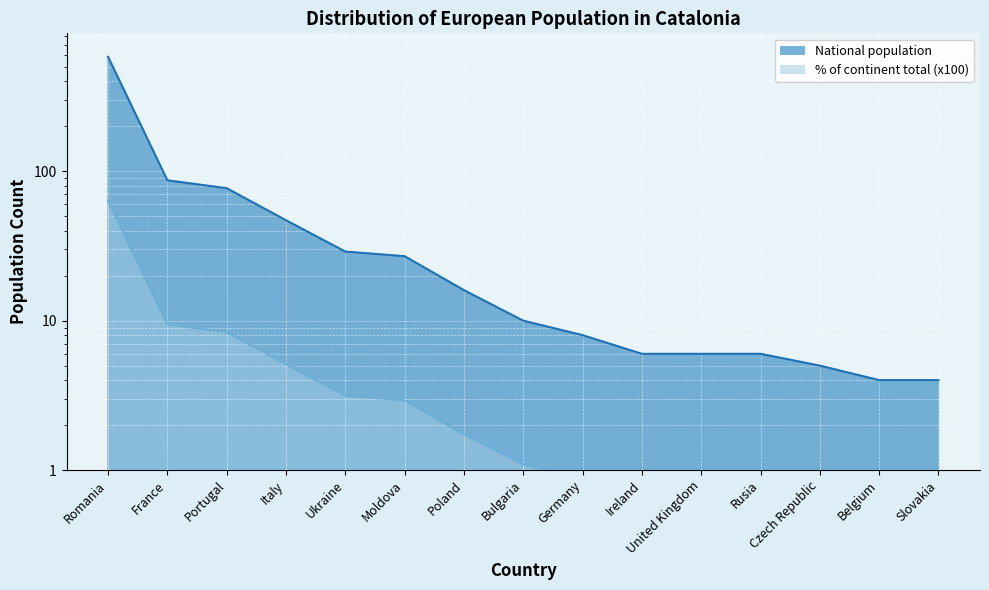

Is the value of National population at Germany greater than the value of % of continent total at Rusia?

Yes